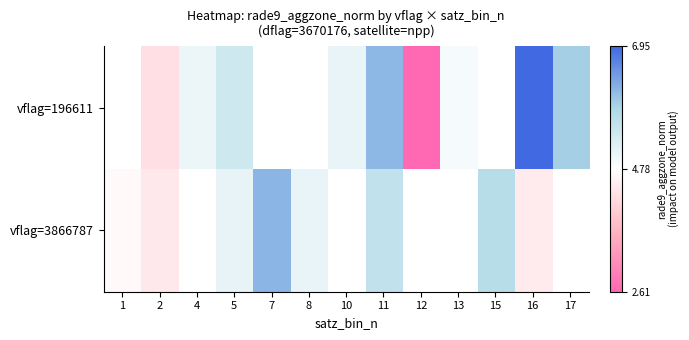

Where does the vflag=3866787 series first go above 5?

5